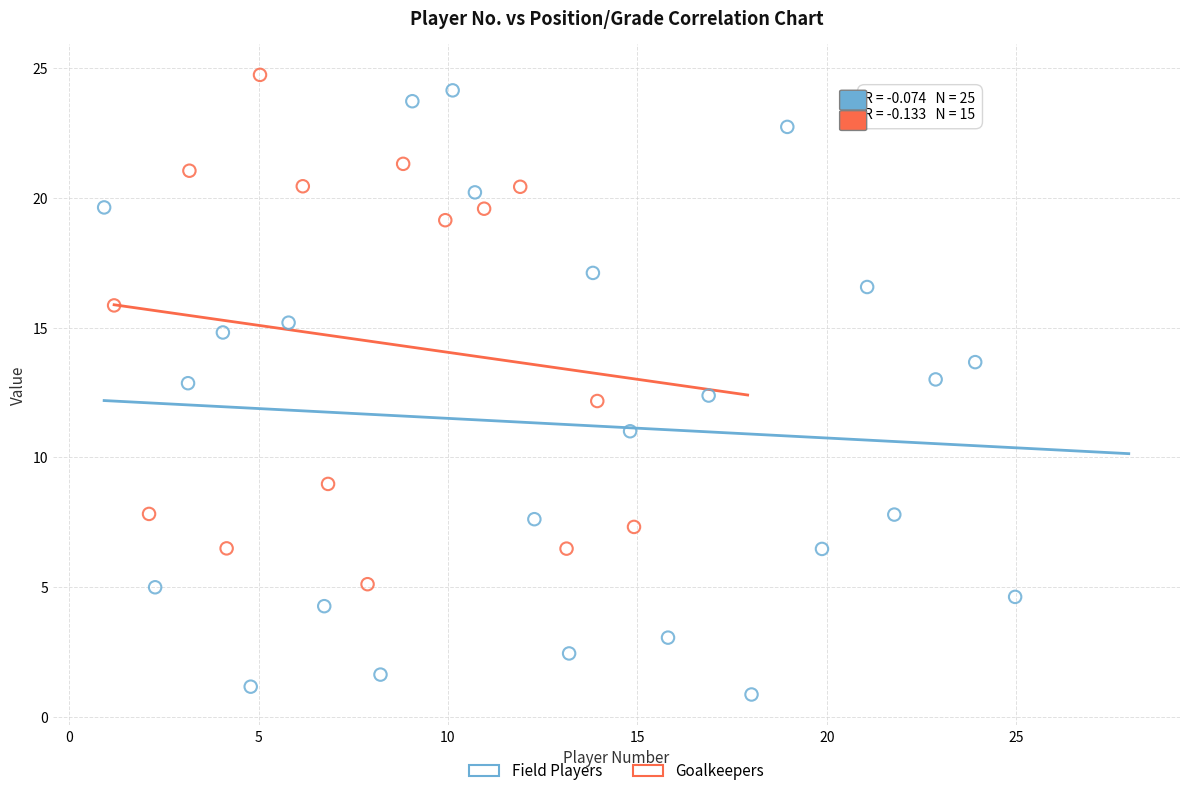

Which series contains the lowest Y value?

Field Players